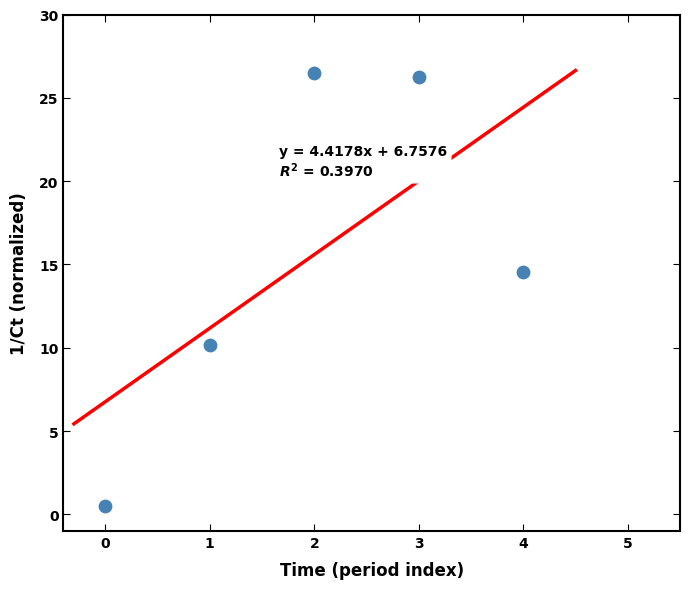

What is the range of Y values (max minus min)?

26.0